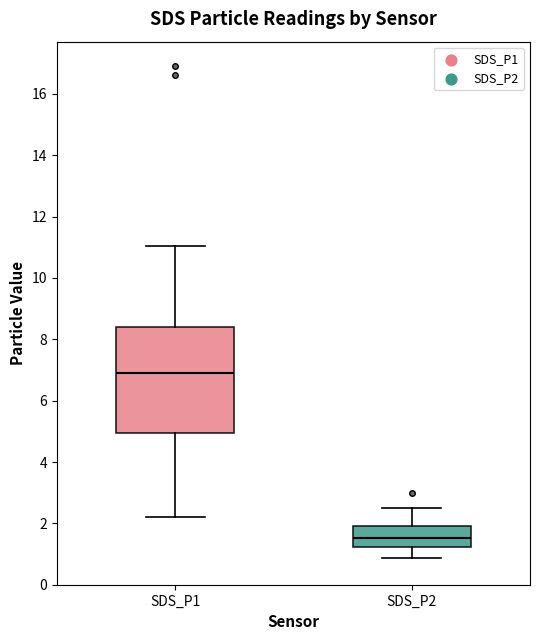

Where does the upper whisker of the box for SDS_P1 end on the y-axis? The values are not printed on the chart, so give them approximately, as read against the axis.

11.0